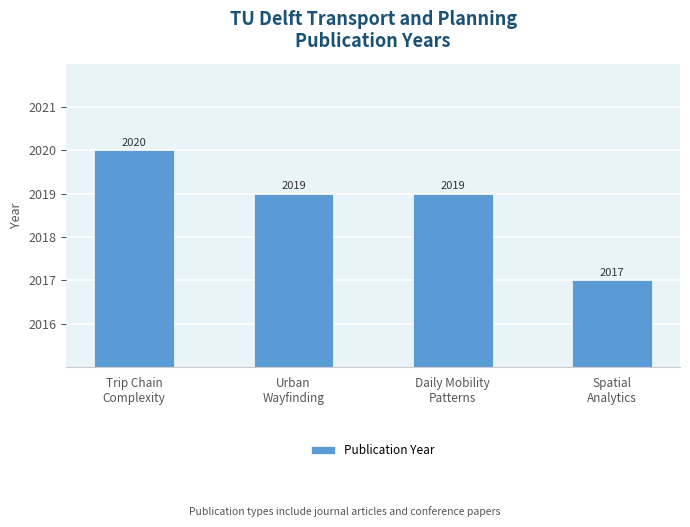

What is the ratio of the value at Daily Mobility
Patterns to the value at Urban
Wayfinding?

1.0